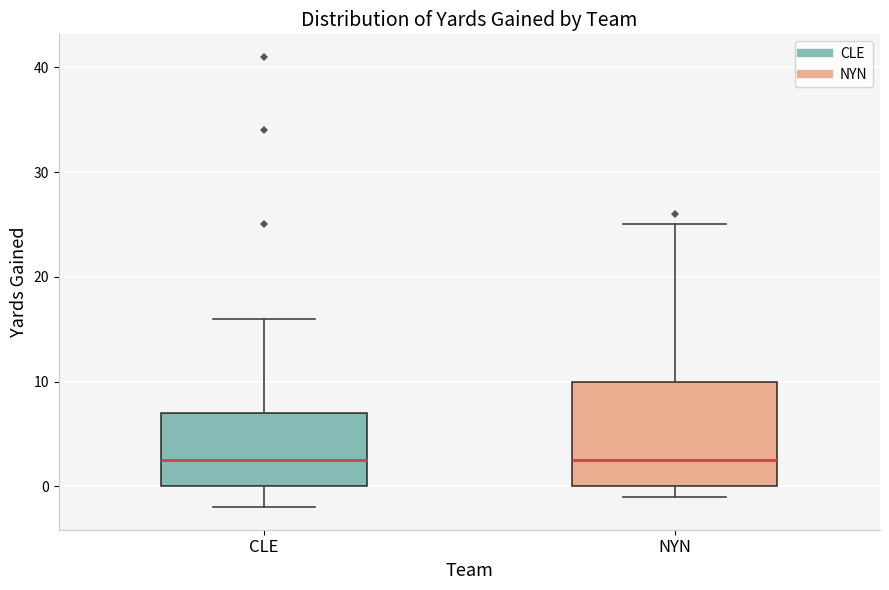

Where is the lower edge of the box for CLE on the y-axis? The values are not printed on the chart, so give them approximately, as read against the axis.

0